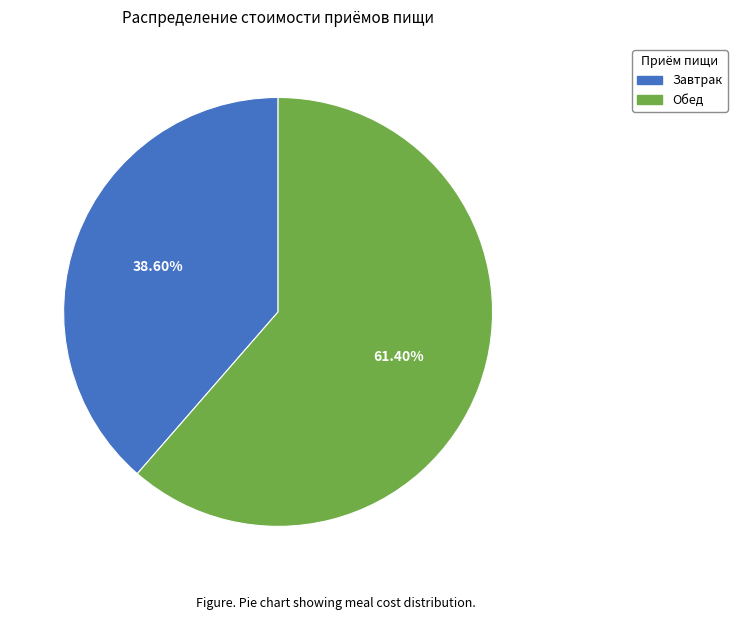

True or false: Обед accounts for 61% of the total.

True